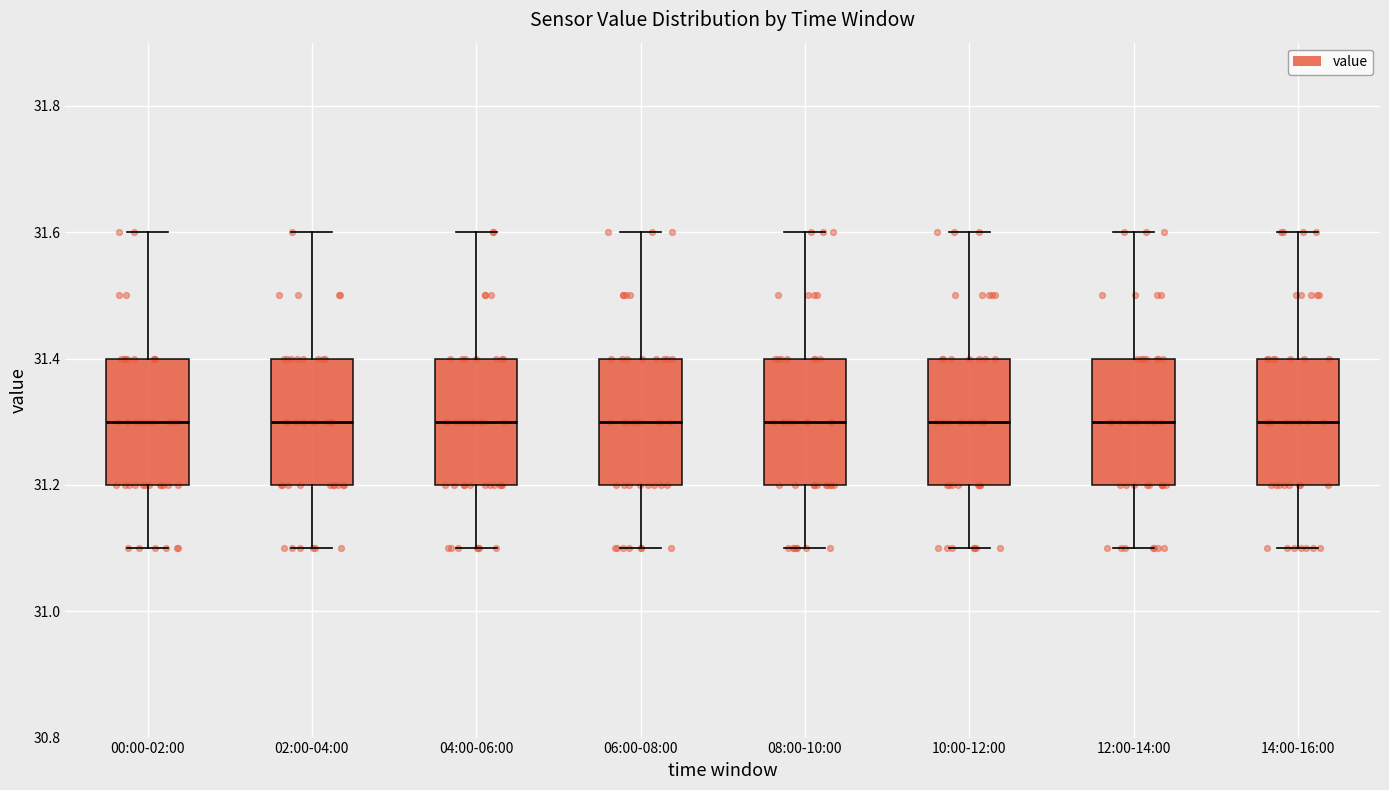

Where does the median line of the box for 00:00-02:00 sit on the y-axis? The values are not printed on the chart, so give them approximately, as read against the axis.

31.3